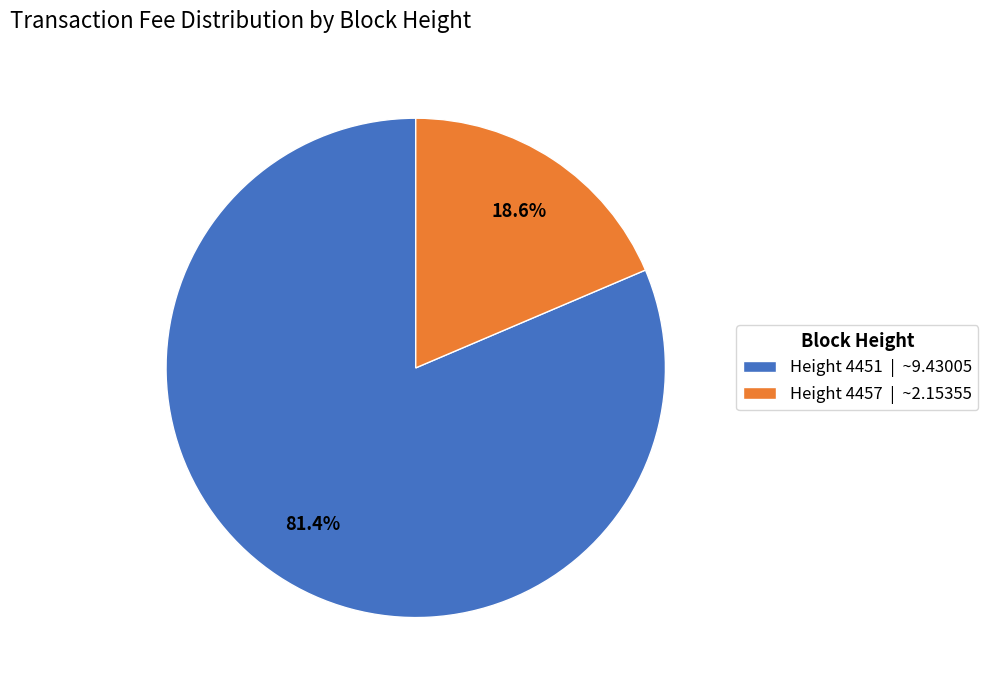

Does any single category account for the majority?

Yes